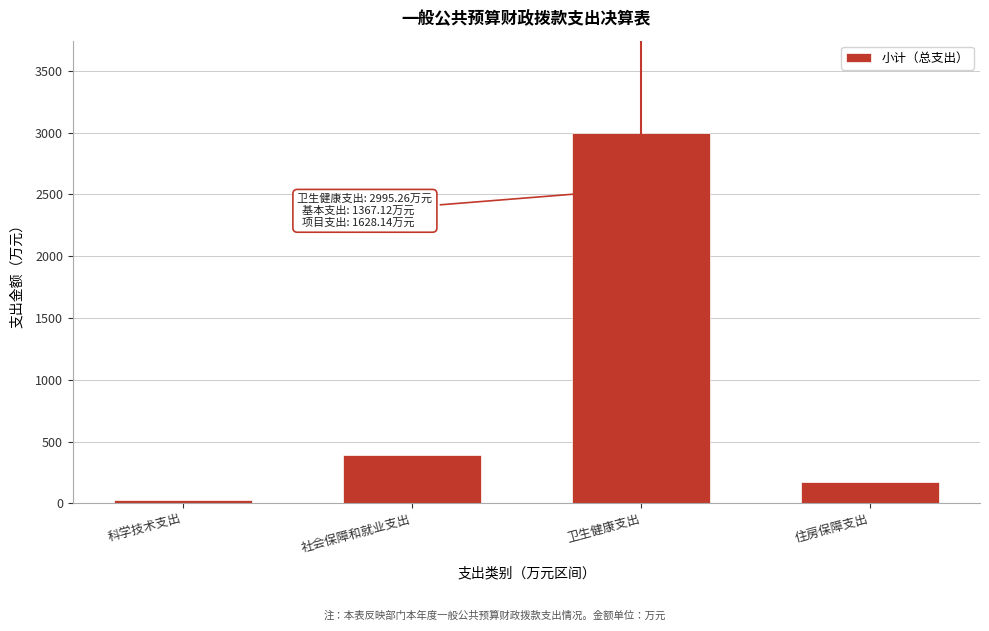

Reading right to left, extract all data points from this chart.

173.0	2995.3	395.2	30.0